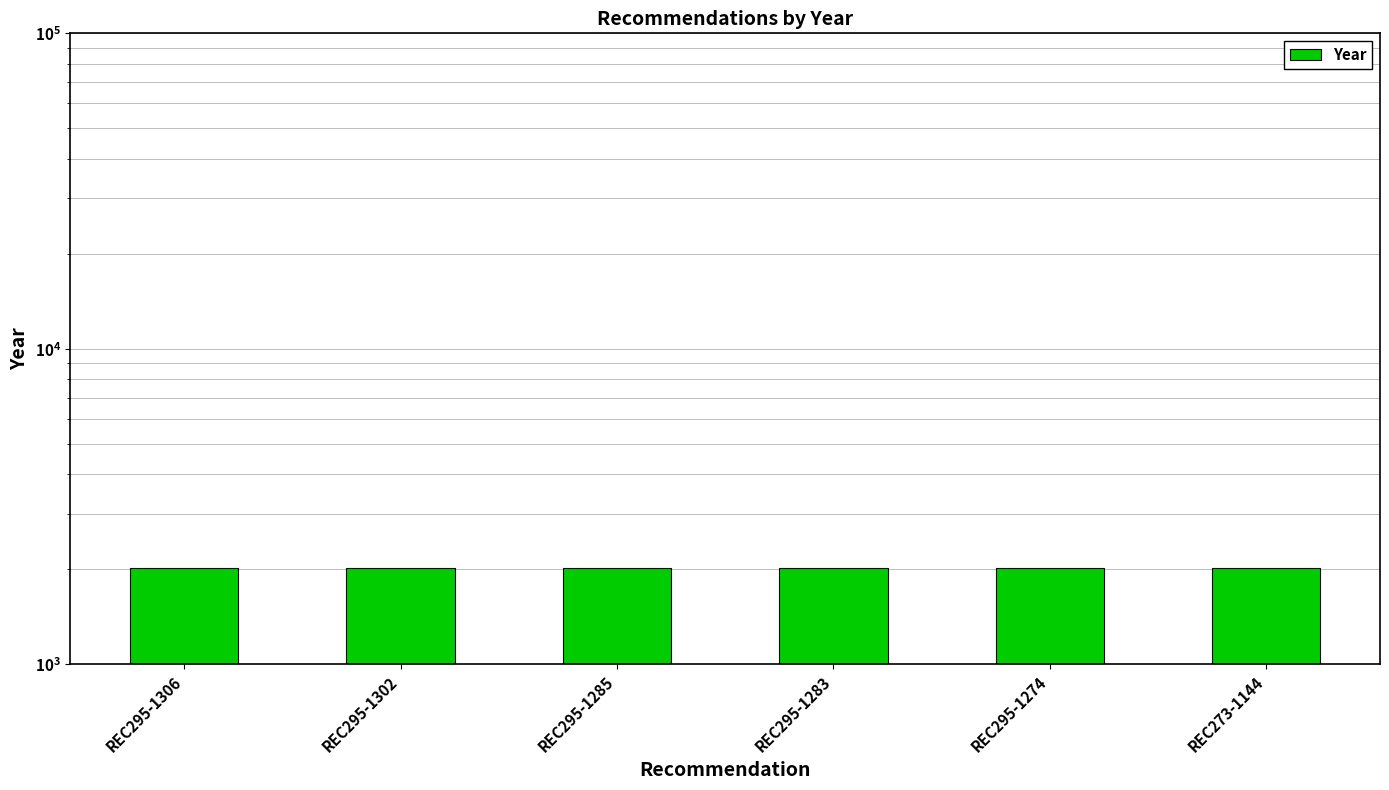

What is the average value?

2017